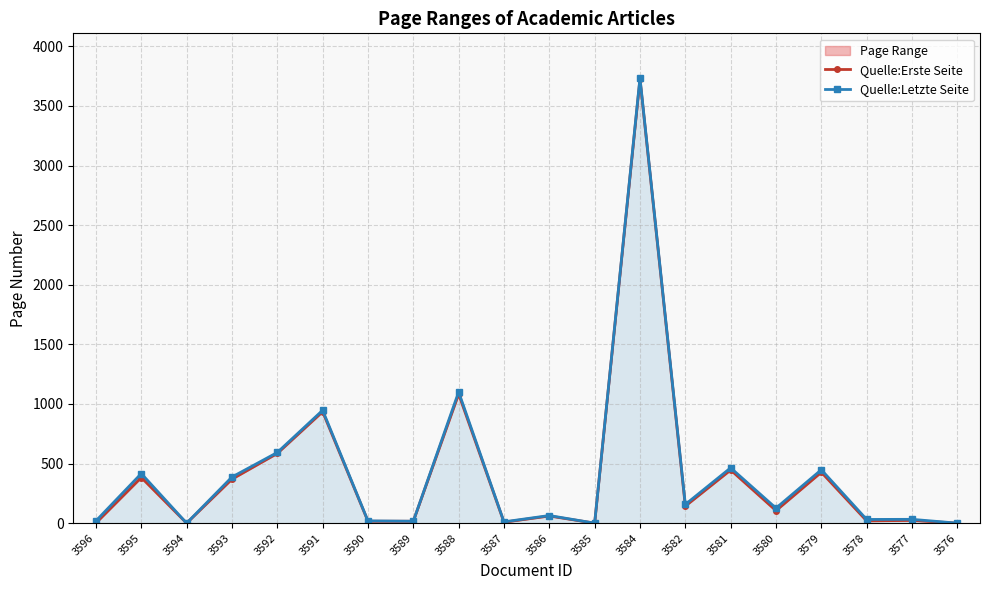

Does the chart have visible grid lines?

Yes